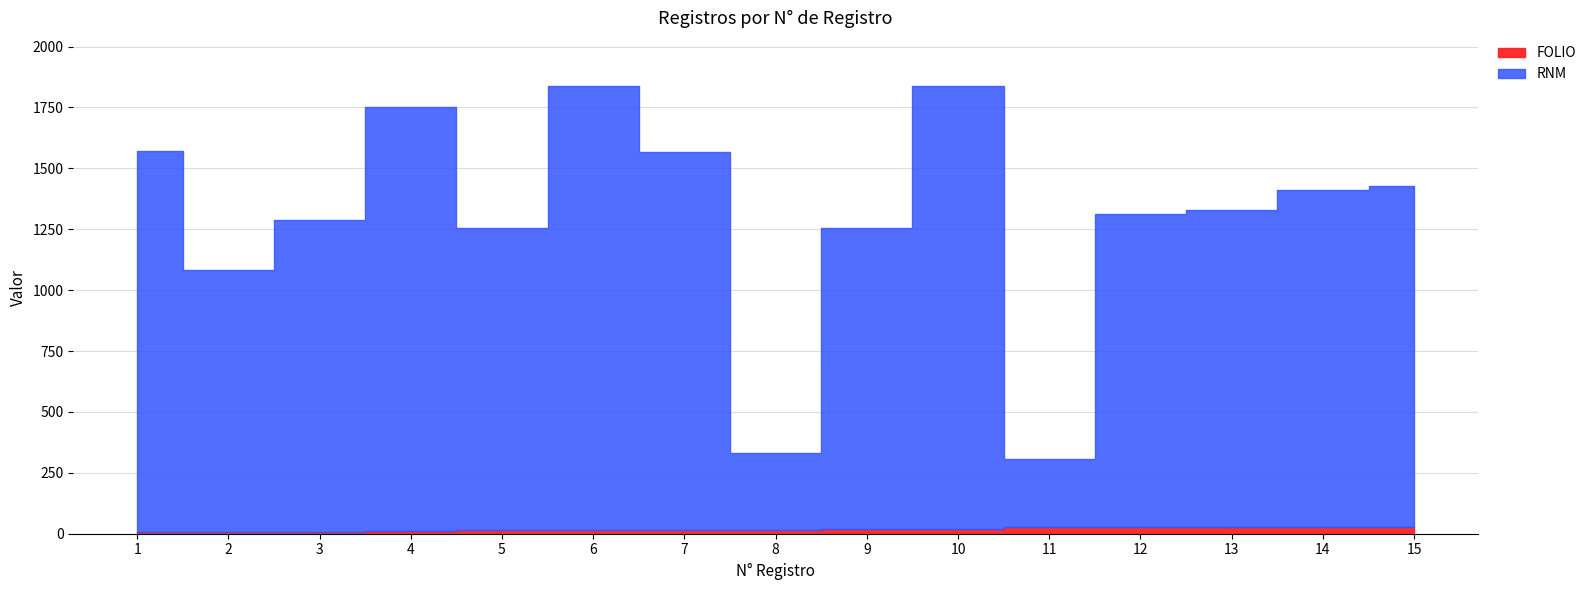

Reading left to right, what are all the values shown in this chart?

RNM: 1=1563	2=1076	3=1281	4=1739	5=1240	6=1824	7=1550	8=318	9=1238	10=1817	11=282	12=1287	13=1303	14=1384	15=1402
FOLIO: 1=7	2=8	3=9	4=12	5=15	6=16	7=17	8=14	9=19	10=21	11=26	12=26	13=26	14=26	15=26